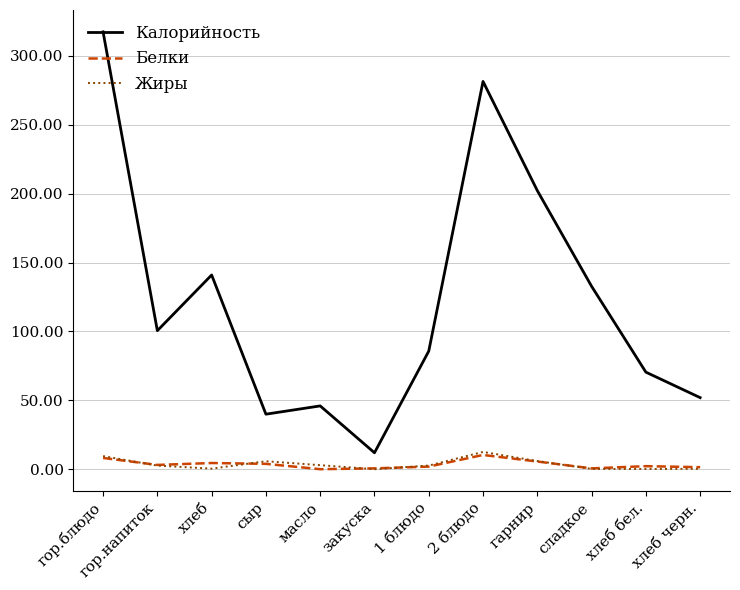

Is the value of Калорийность at гарнир greater than the value of Белки at хлеб бел.?

Yes